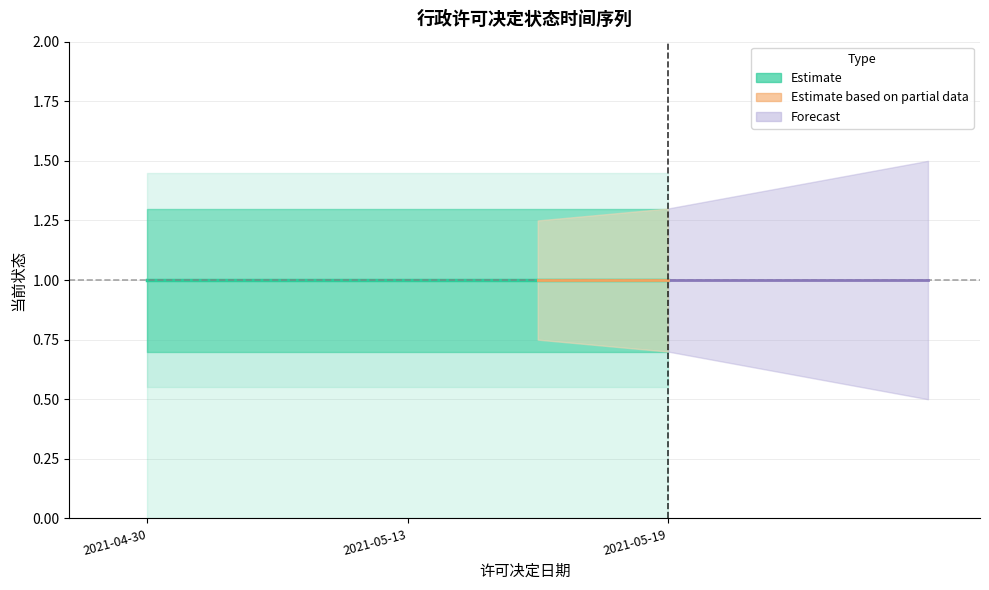

What is the difference between the highest and lowest values at 2021-04-30?

0.6